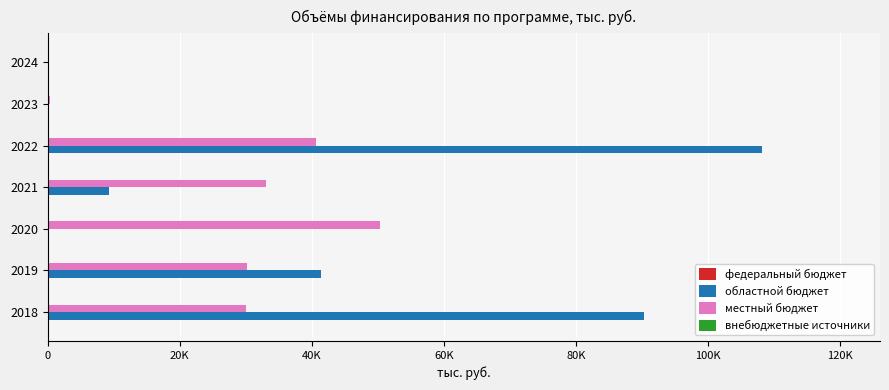

How many groups of bars are there?

7